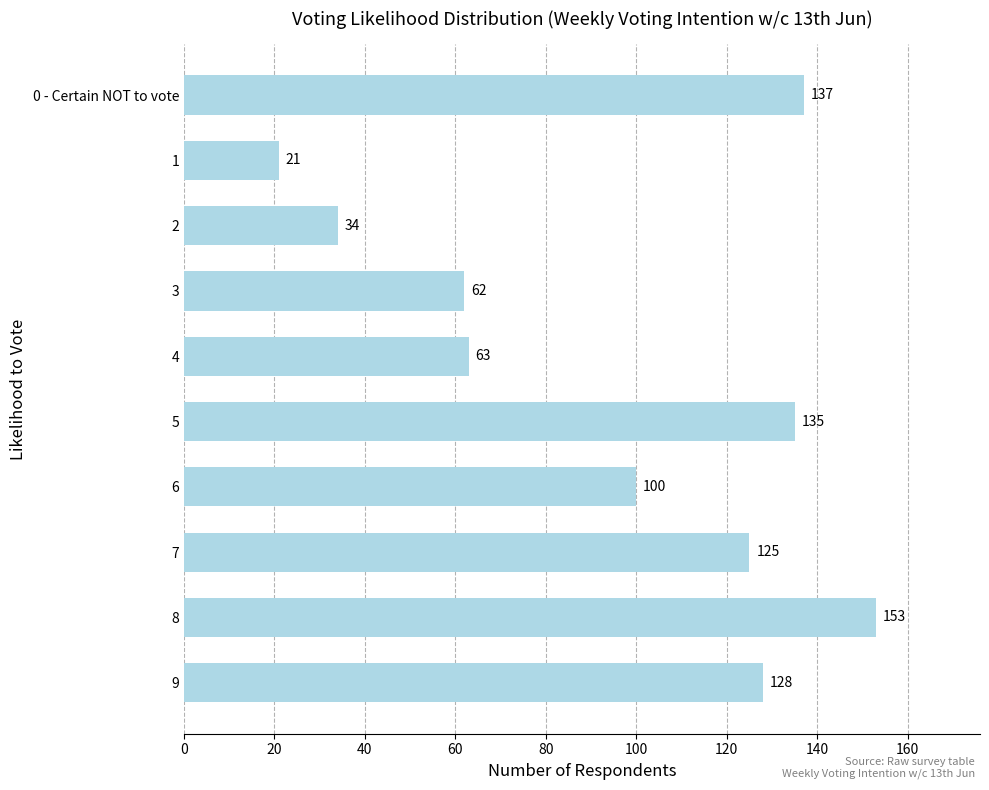

What is the approximate value at 6, to the nearest 50?

100